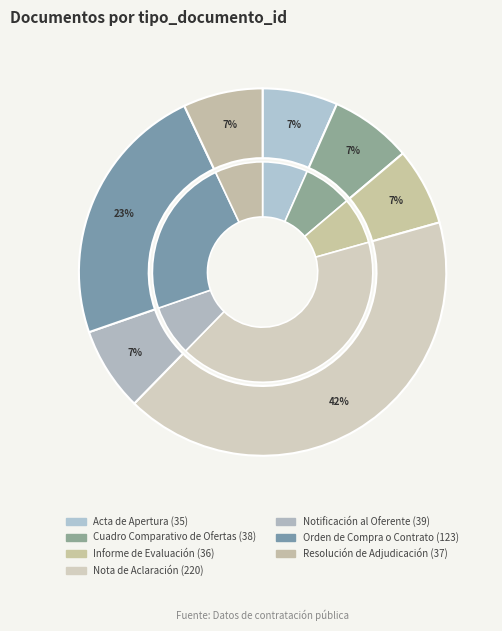

Is there a majority slice in this chart?

No